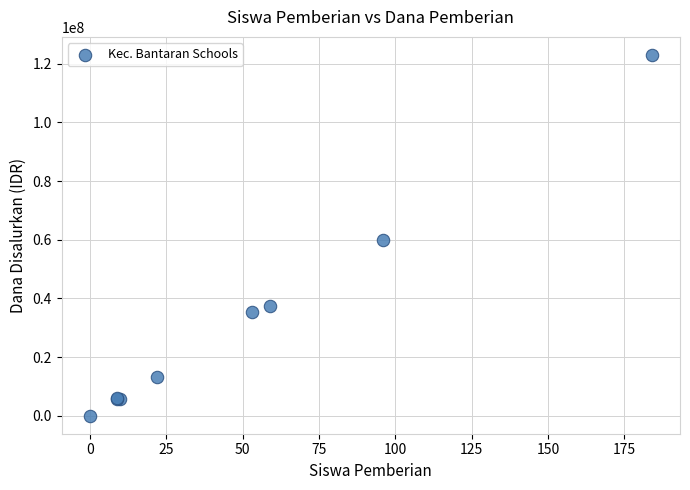

What Y value in the scatter plot is closest to 61500000?

60000000